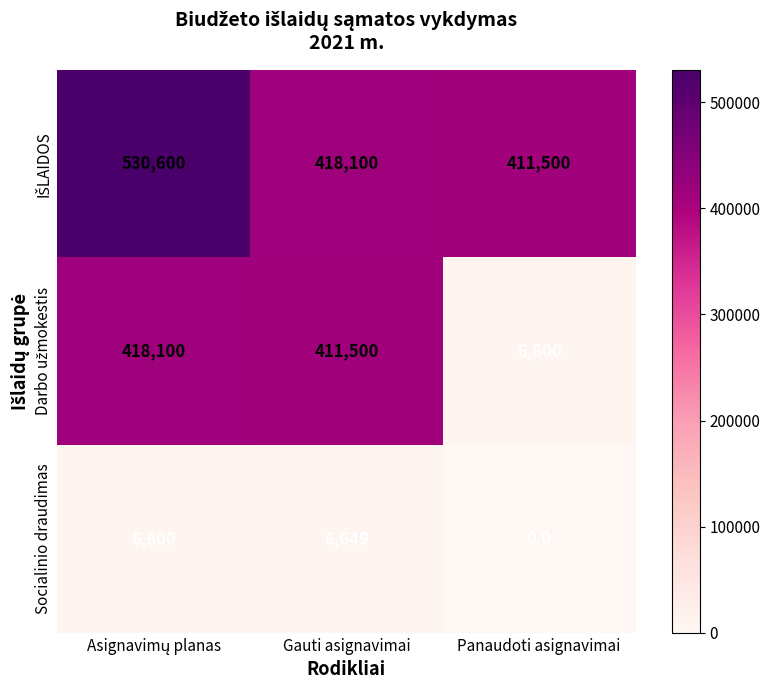

What is the spread (max minus min) of values at Gauti asignavimai?

411451